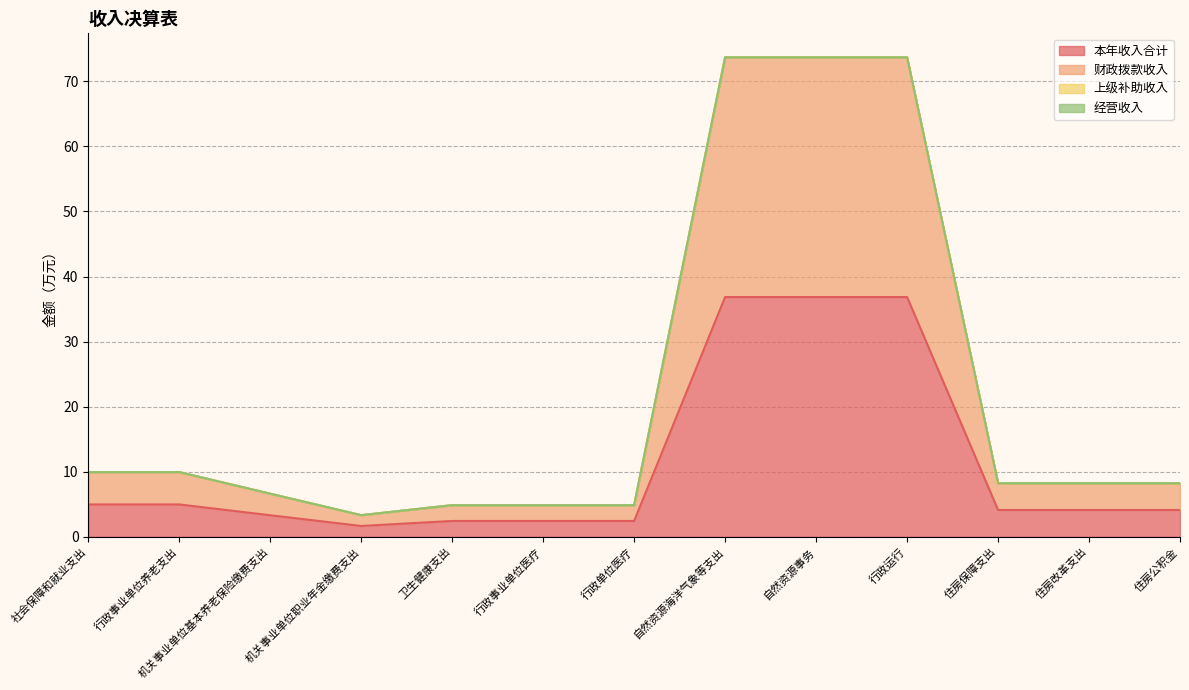

True or false: 本年收入合计 and 财政拨款收入 cross at least once.

False